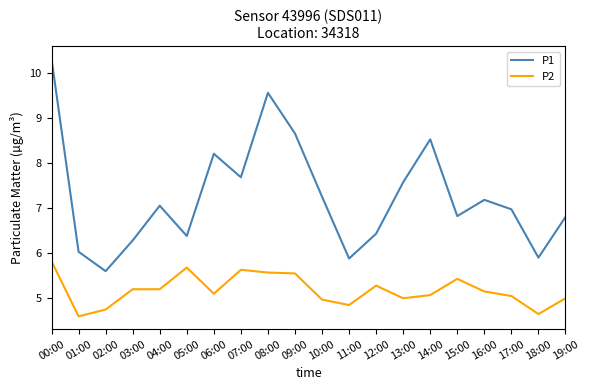

What is the difference between the P2 values at 01:00 and 14:00?

0.5